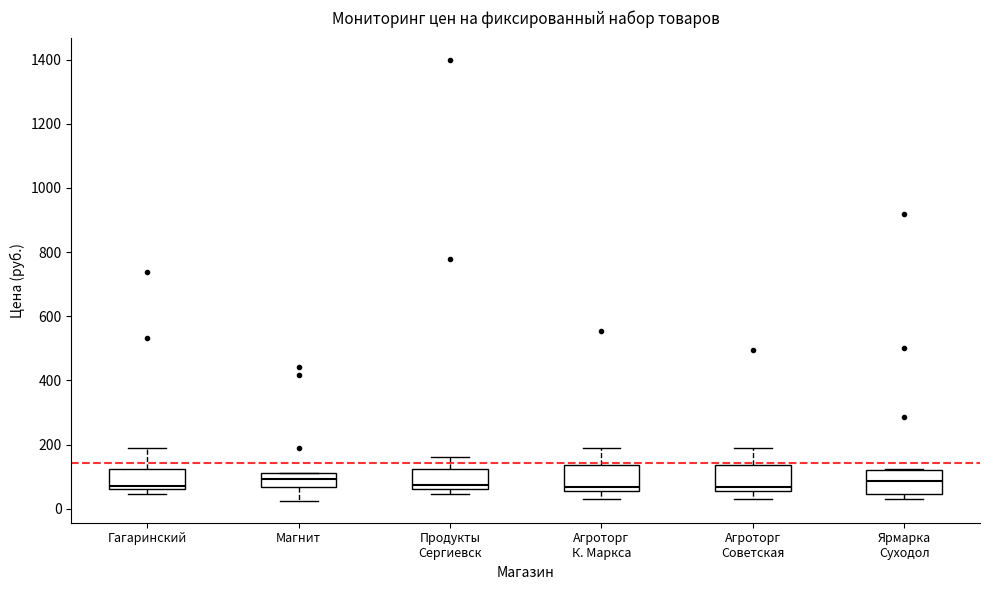

Reading left to right, read every box against the y-axis: the position of its median line, the range the box covers, and the ends of its whiskers. The values are not printed on the chart, so give them approximately, as read against the axis.

Гагаринский: median 80, box 60 to 120, whiskers 40 to 200
Магнит: median 100, box 60 to 120, whiskers 20 to 120
Продукты Сергиевск: median 80, box 60 to 120, whiskers 40 to 160
Агроторг К. Маркса: median 60 (just above the box's lower edge), box 60 to 140, whiskers 40 to 200
Агроторг Советская: median 60 (just above the box's lower edge), box 60 to 140, whiskers 40 to 200
Ярмарка Суходол: median 80, box 40 to 120, whiskers 40 (just below the box's lower edge) to 120